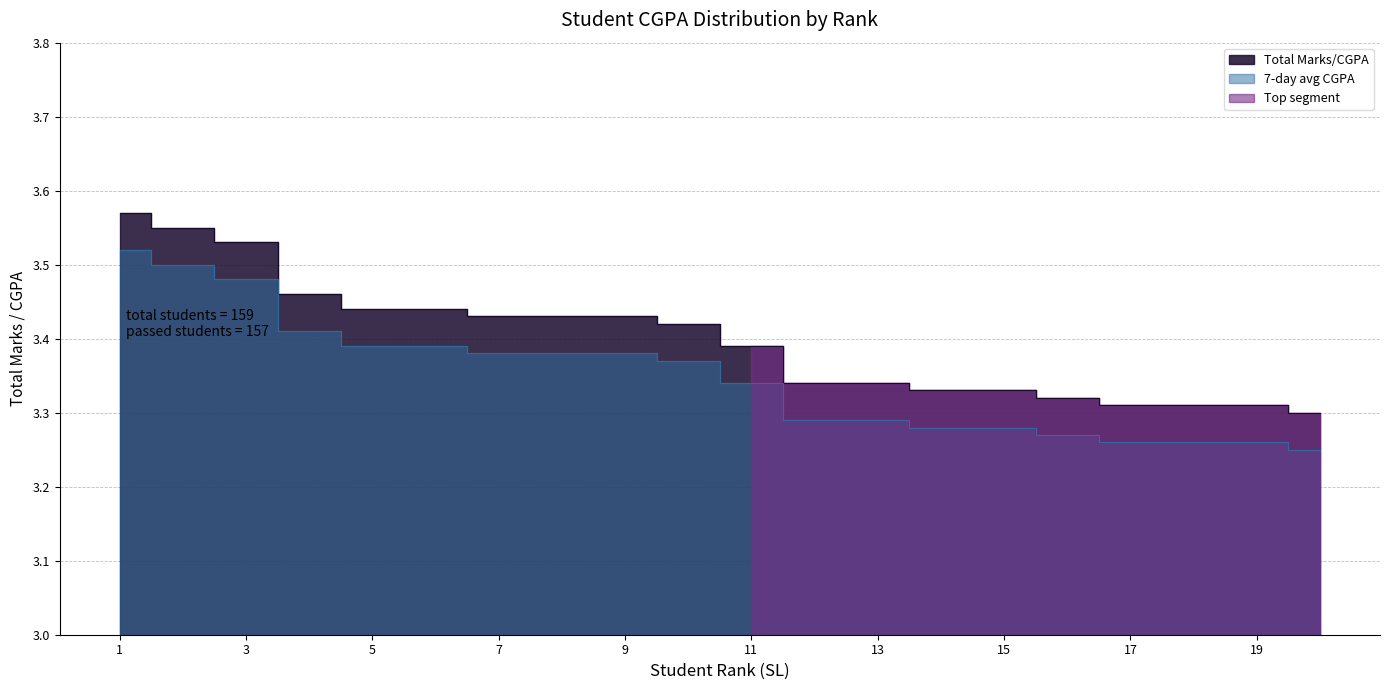

Reading left to right, transcribe all the data shown in this chart.

1=3.6	2=3.5	3=3.5	4=3.5	5=3.4	6=3.4	7=3.4	8=3.4	9=3.4	10=3.4	11=3.4	12=3.3	13=3.3	14=3.3	15=3.3	16=3.3	17=3.3	18=3.3	19=3.3	20=3.3